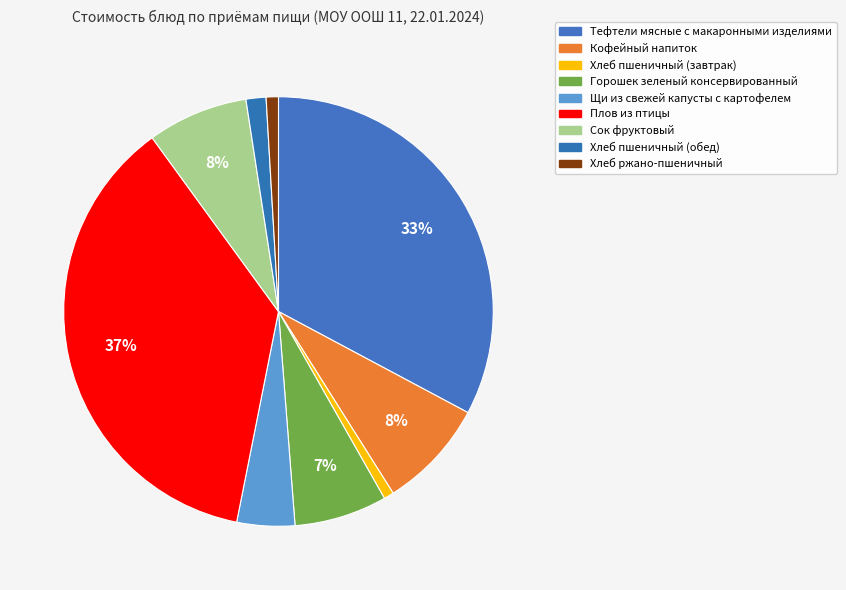

Is the sum of Сок фруктовый and Кофейный напиток greater than half?

No